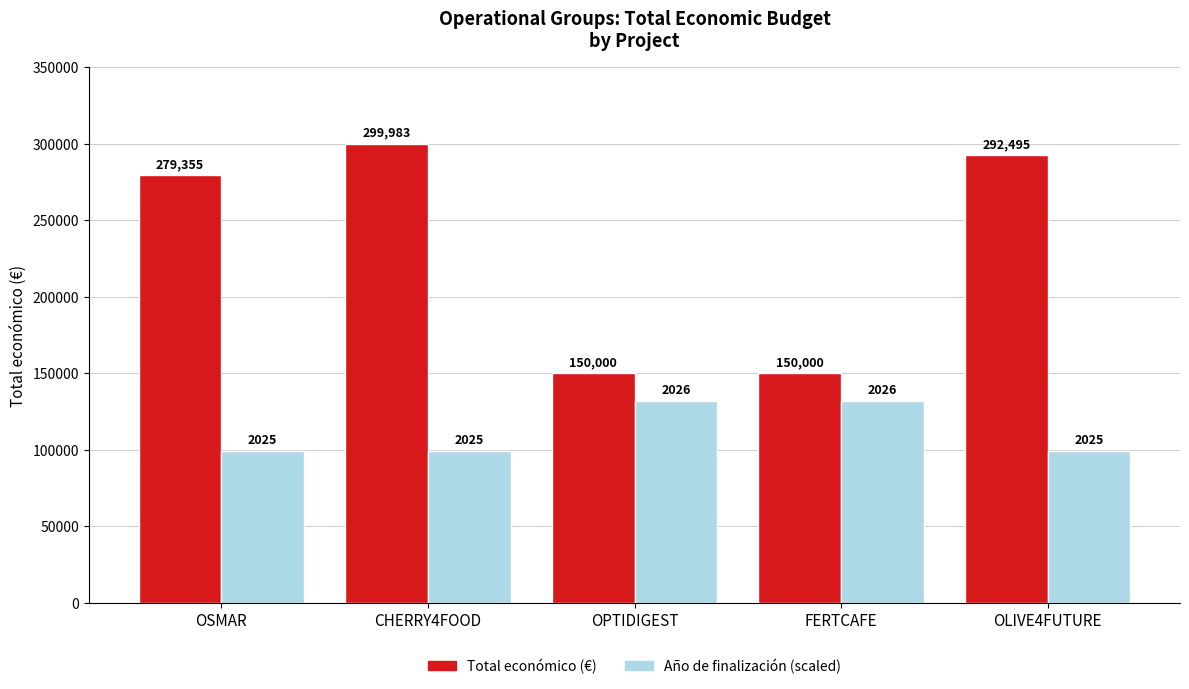

What is the approximate value of Total económico (€) at OPTIDIGEST, to the nearest 10?

150000